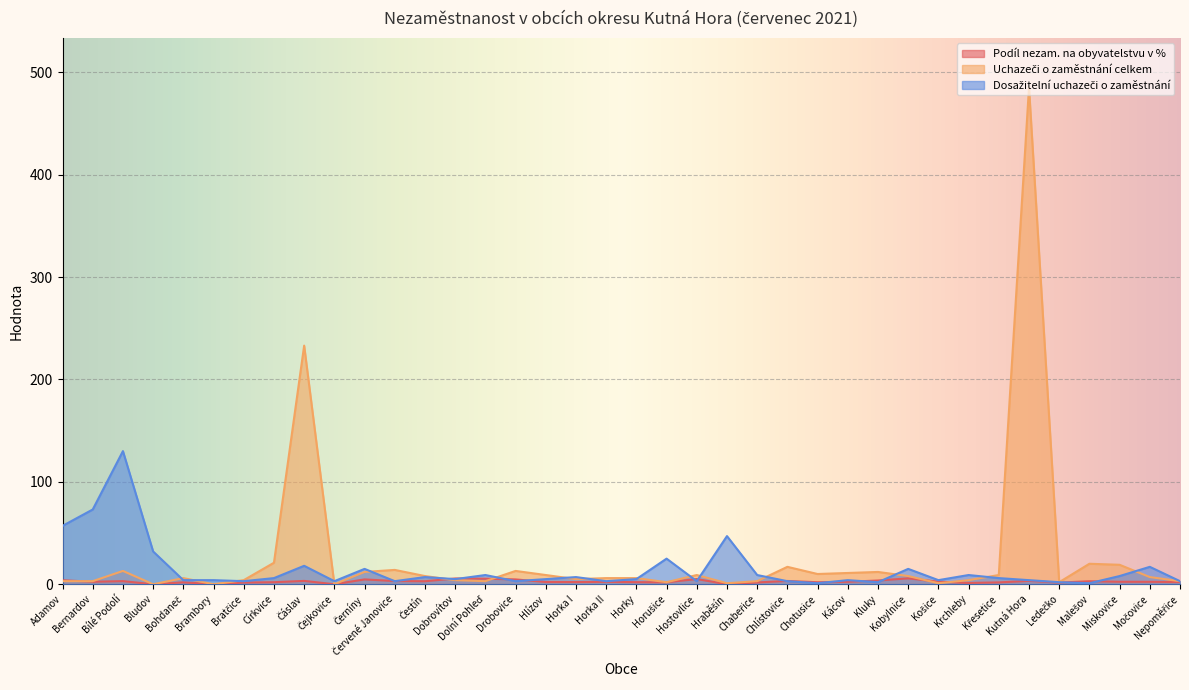

True or false: Uchazeči o zaměstnání celkem has more than 2 points higher than both neighbors.

True